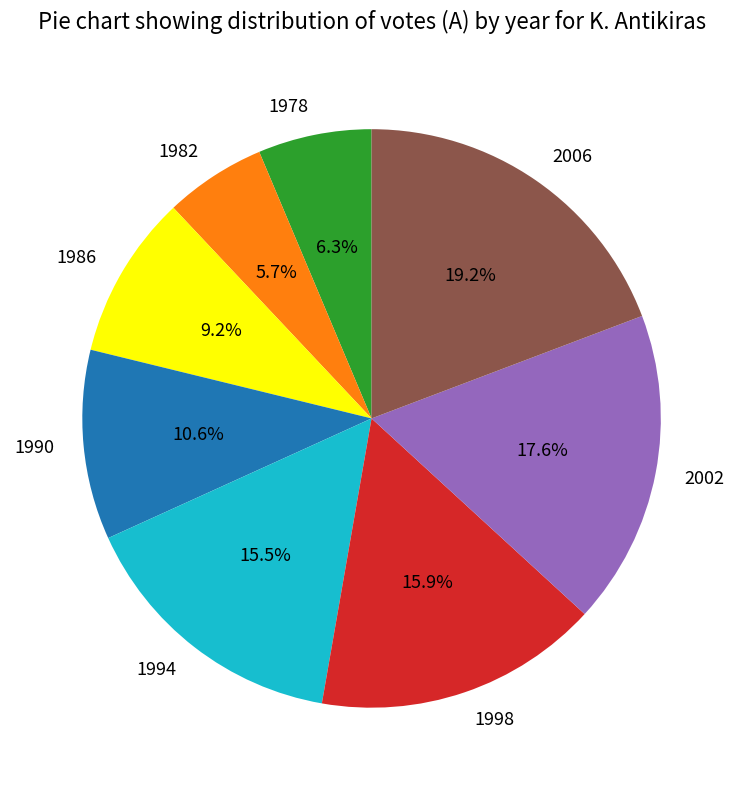

What portion of the pie excludes 1998?

84.1%